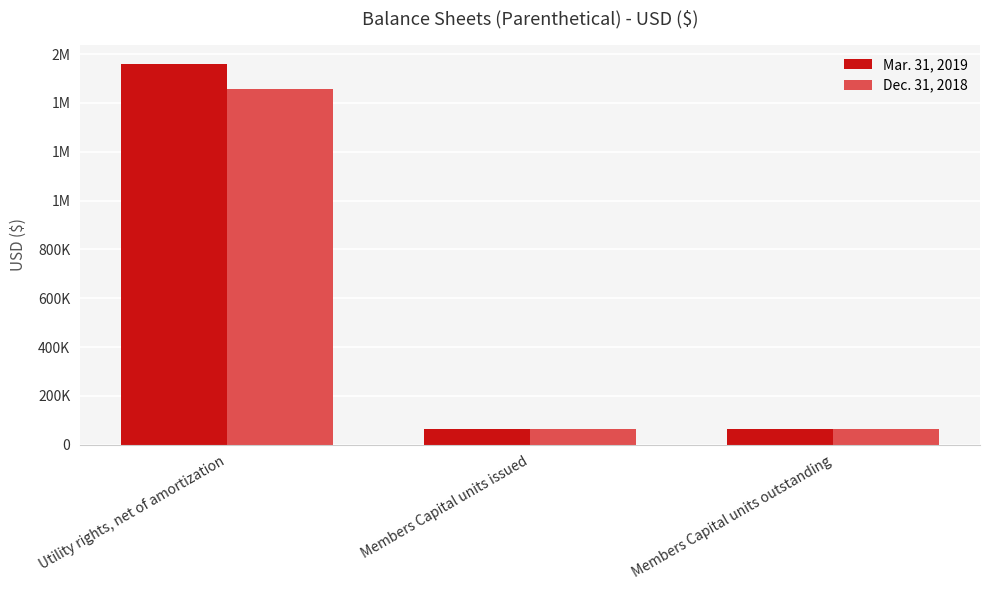

Rank the series at Utility rights, net of amortization from lowest to highest value.

Dec. 31, 2018, Mar. 31, 2019